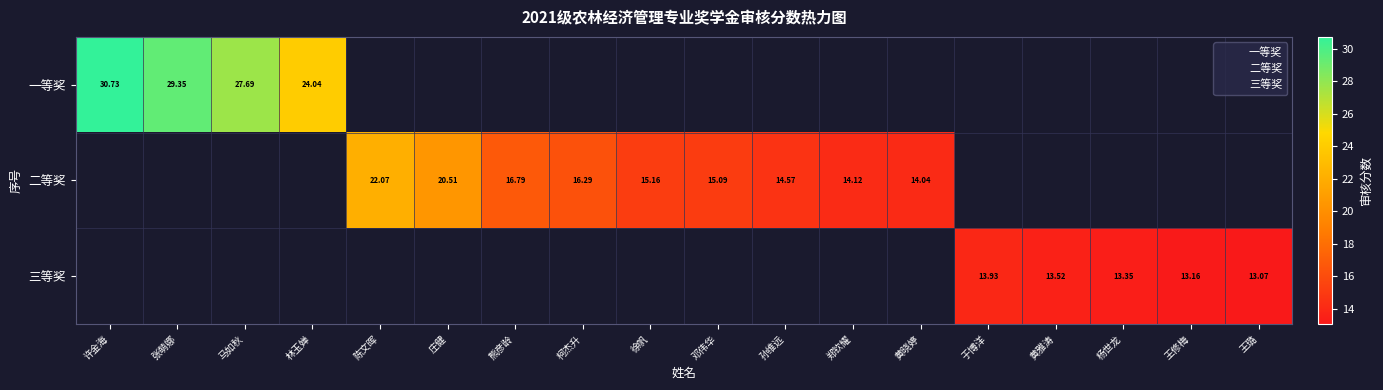

The value of 二等奖 at 徐帆 is 15.2. True or false?

True